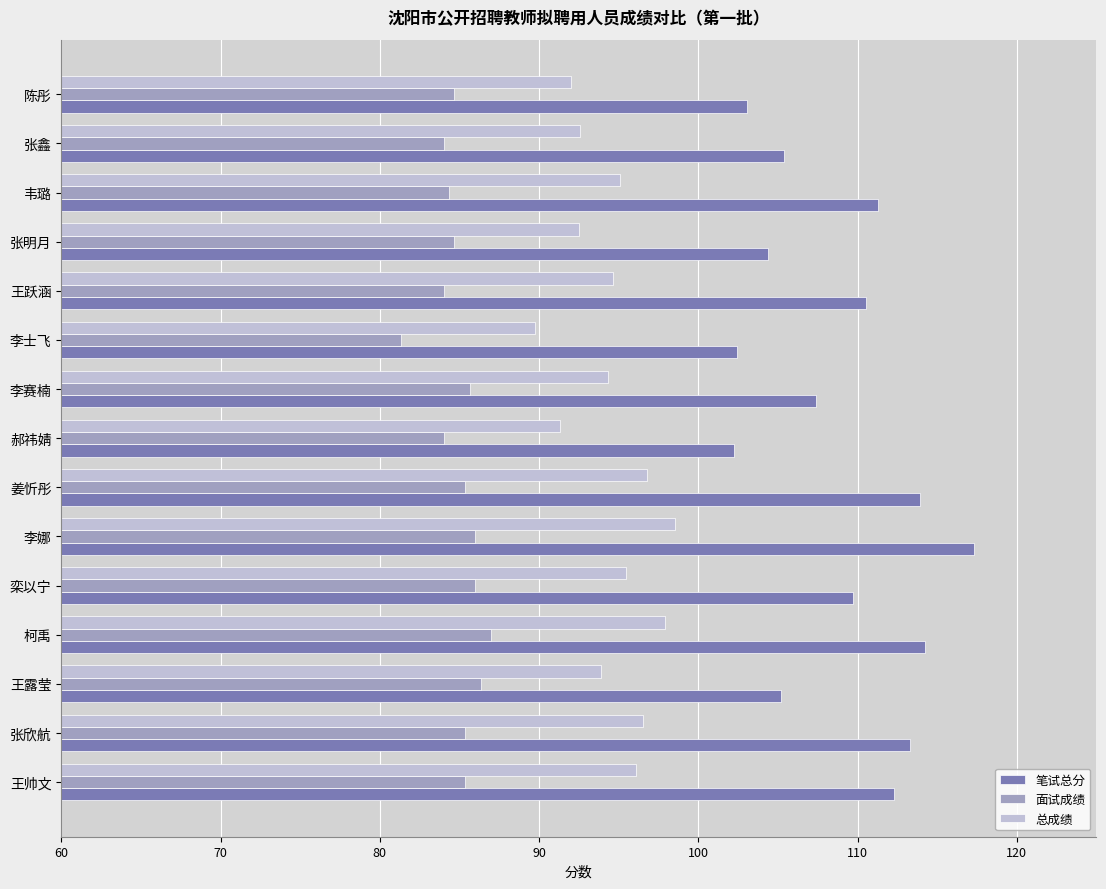

Which category has the lowest value across all series?

李士飞